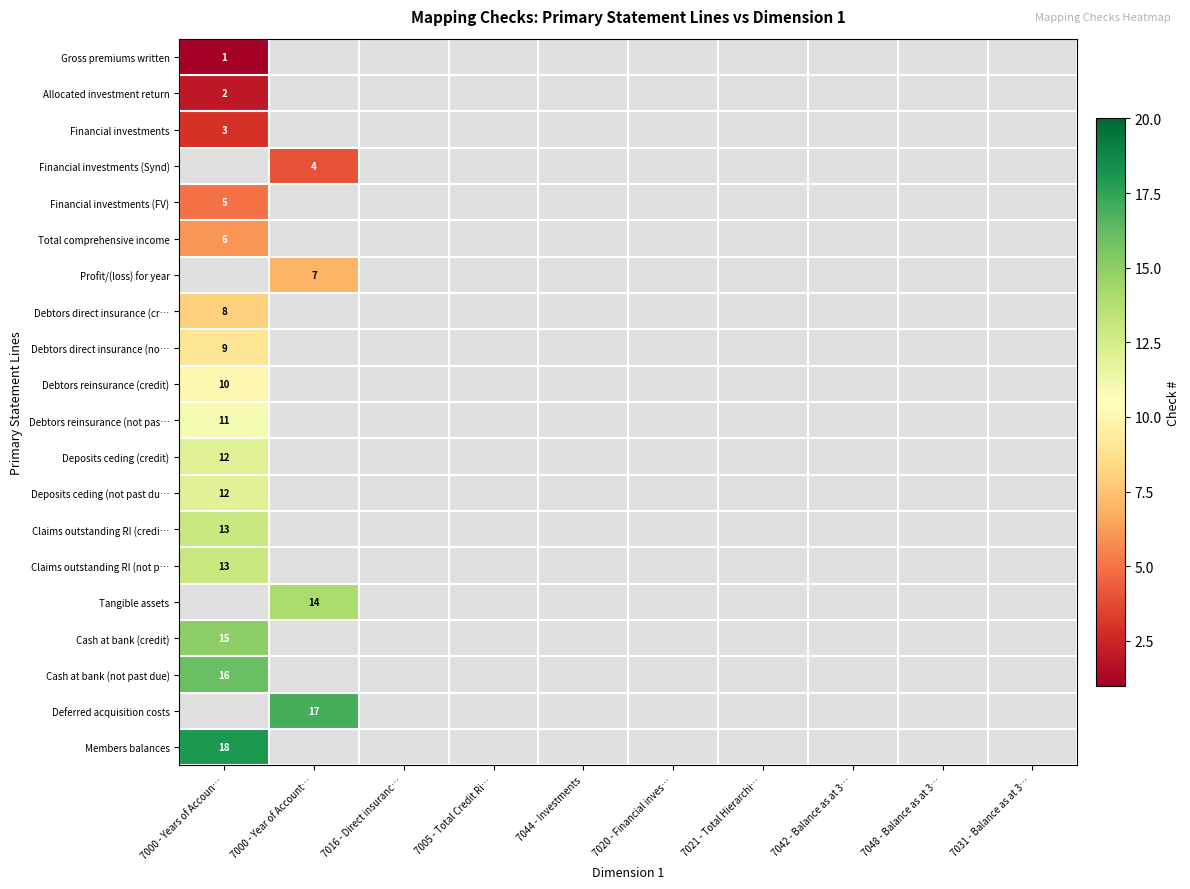

At which label is Deposits ceding (not past du… closest to 12?

7000 - Years of Accoun…